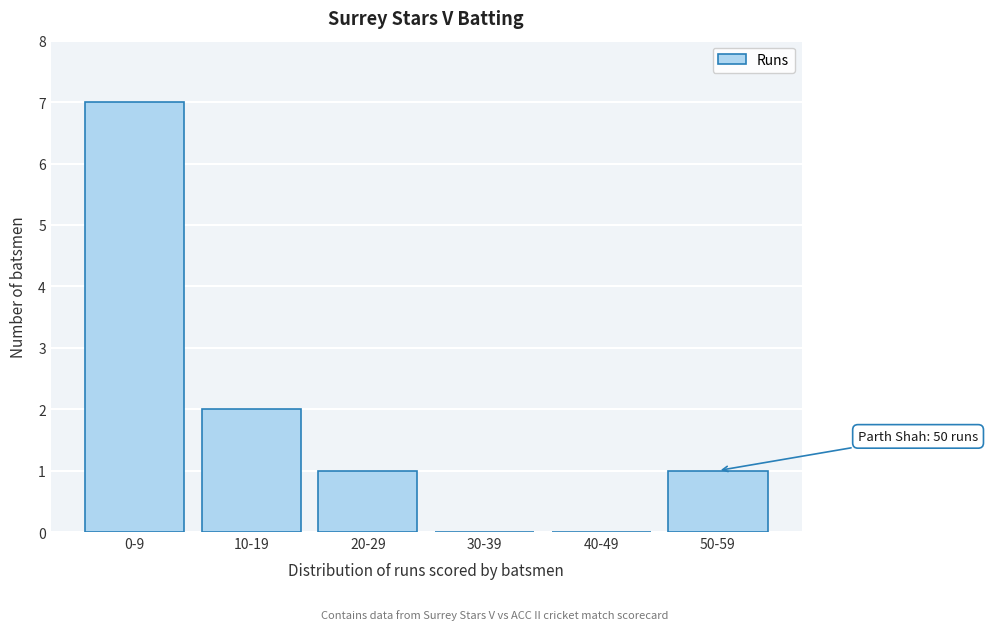

Reading left to right, transcribe all the data shown in this chart.

0-9=7	10-19=2	20-29=1	30-39=0	40-49=0	50-59=1